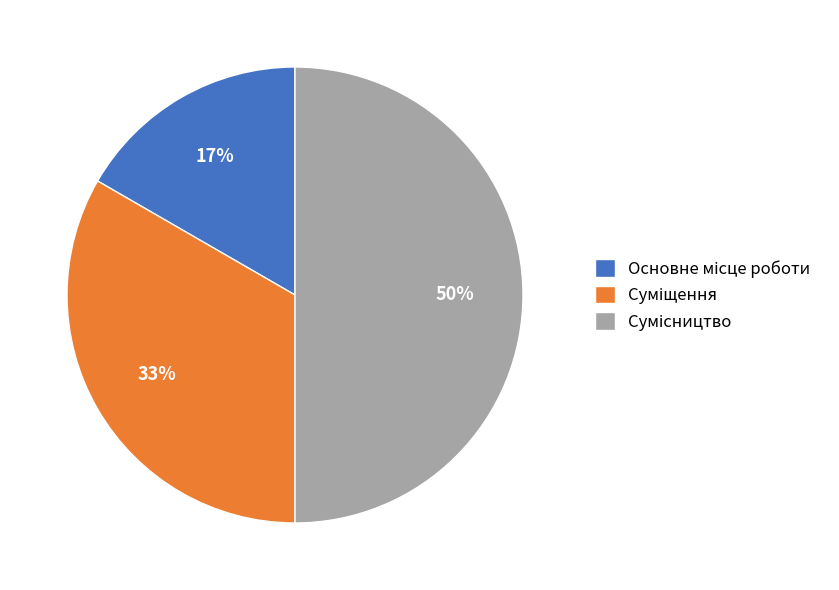

To the nearest percent, what is the average slice percentage?

33%